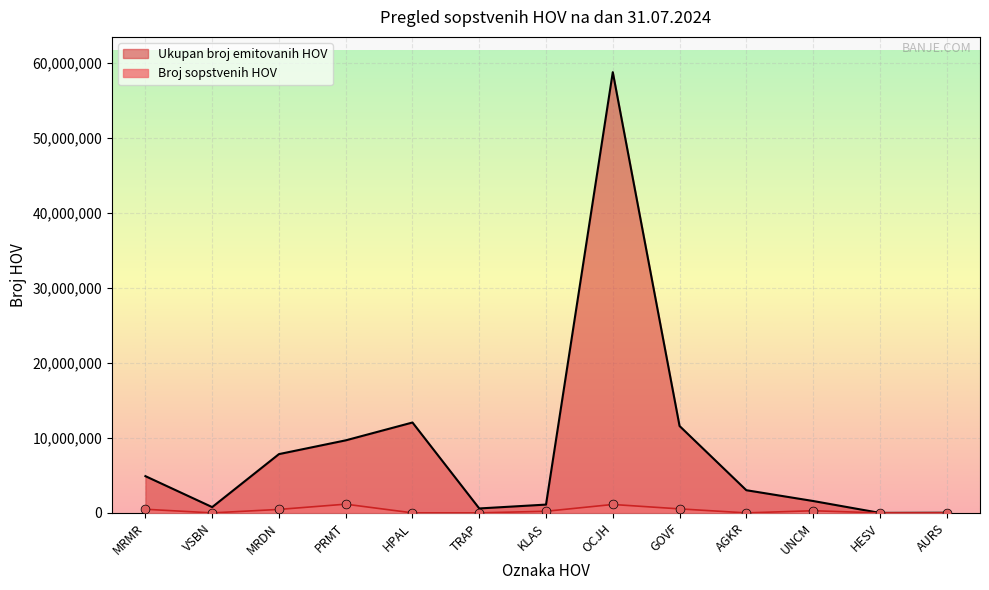

Which series reaches the maximum Y coordinate?

Ukupan broj emitovanih HOV